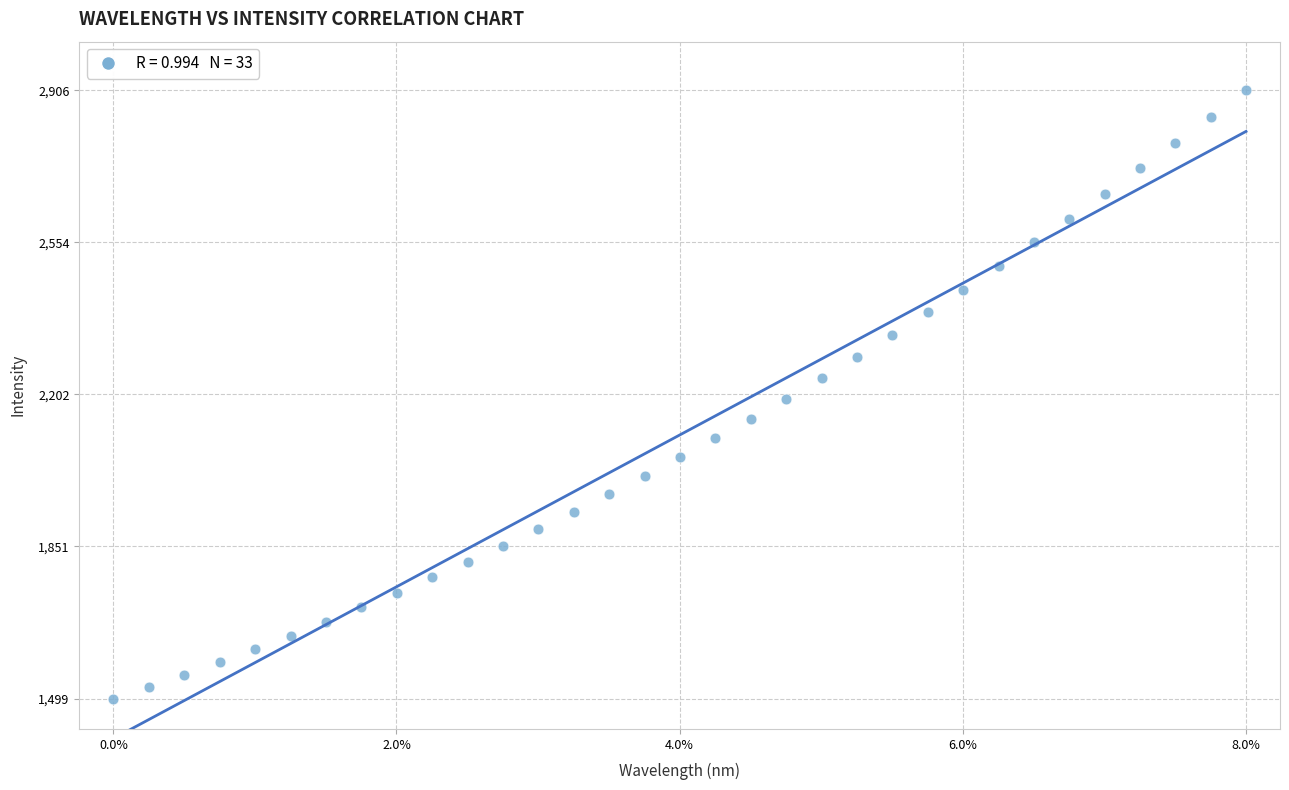

What is the range of X values (max minus min)?

6.1